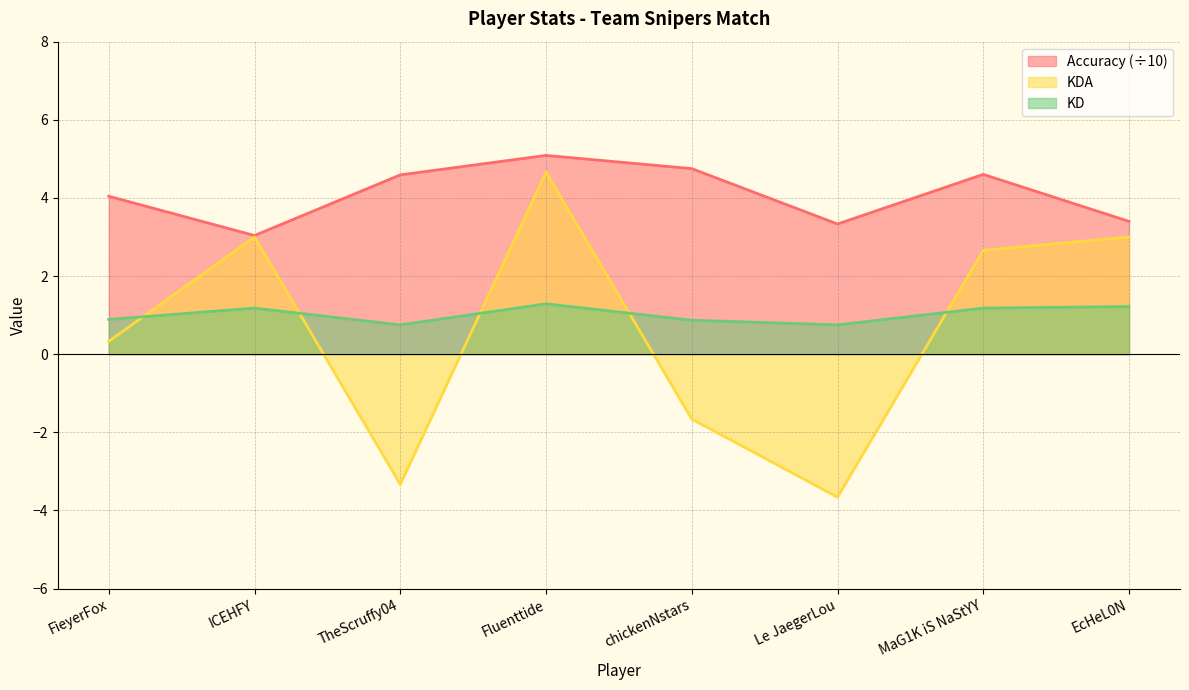

At how many categories does at least one series exceed -2?

8